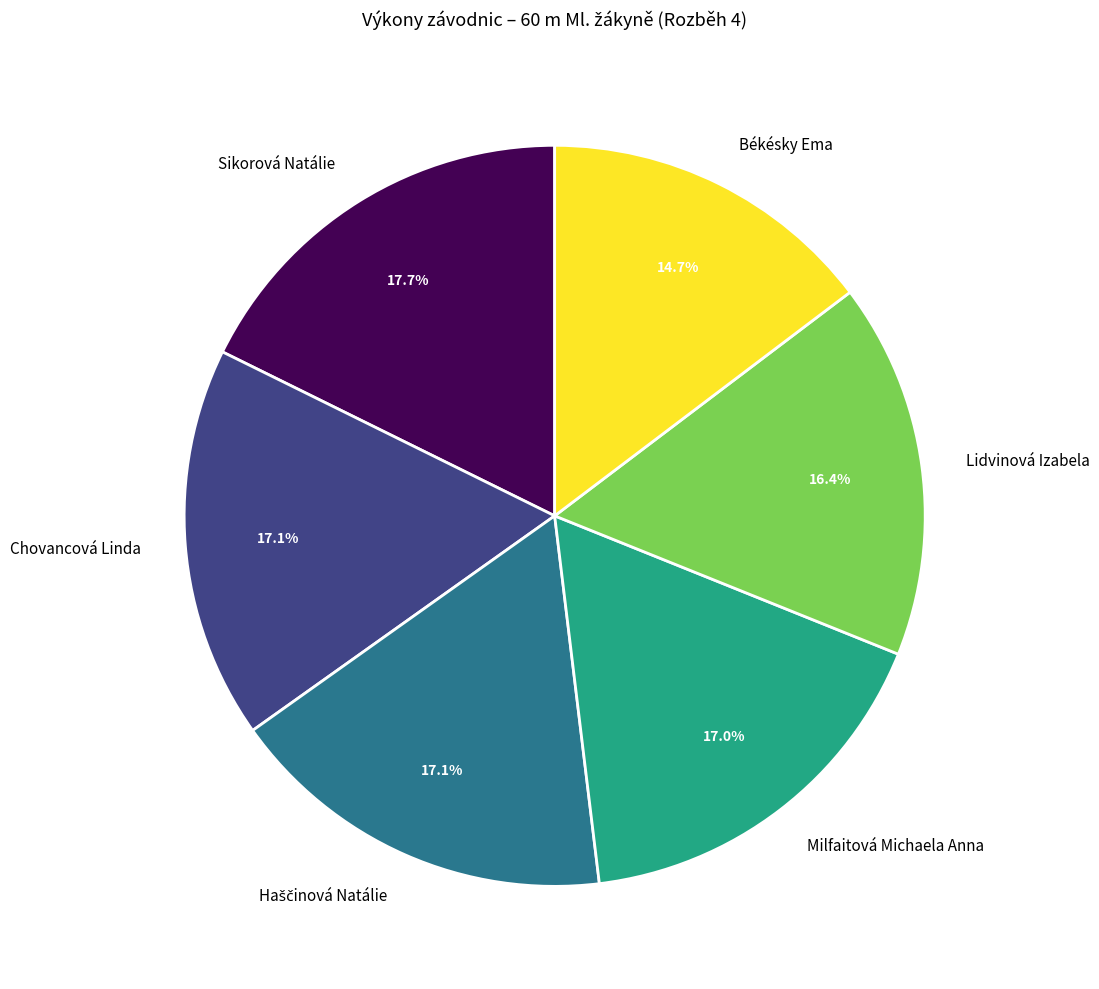

Which slice is the smallest?

Békésky Ema